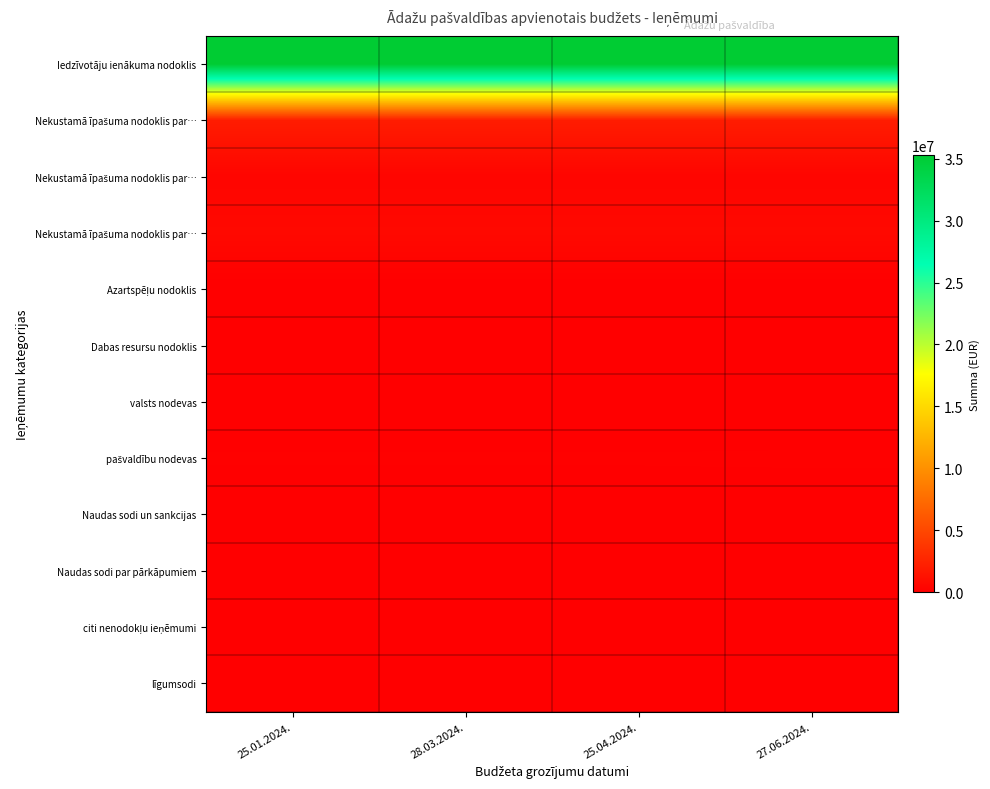

Count the number of categories in the chart.

4